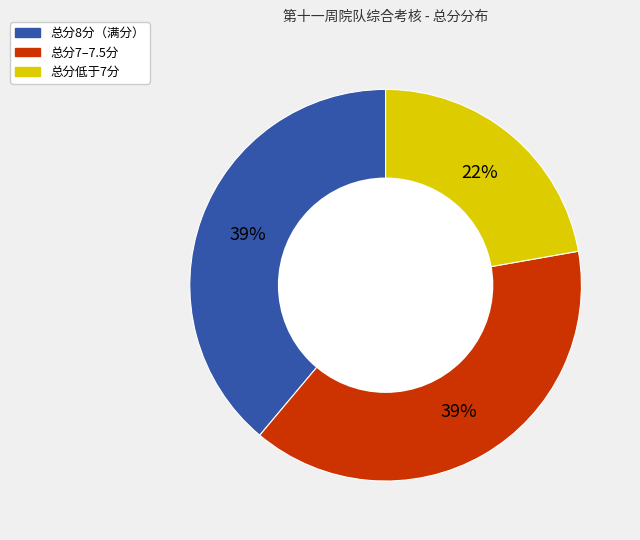

Is there a majority slice in this chart?

No